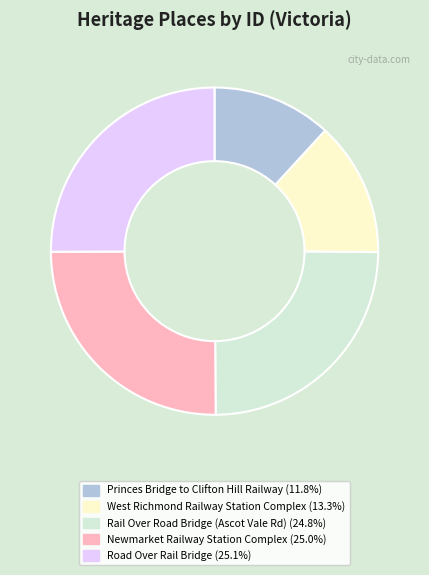

Is there any slice that represents more than half of the pie?

No